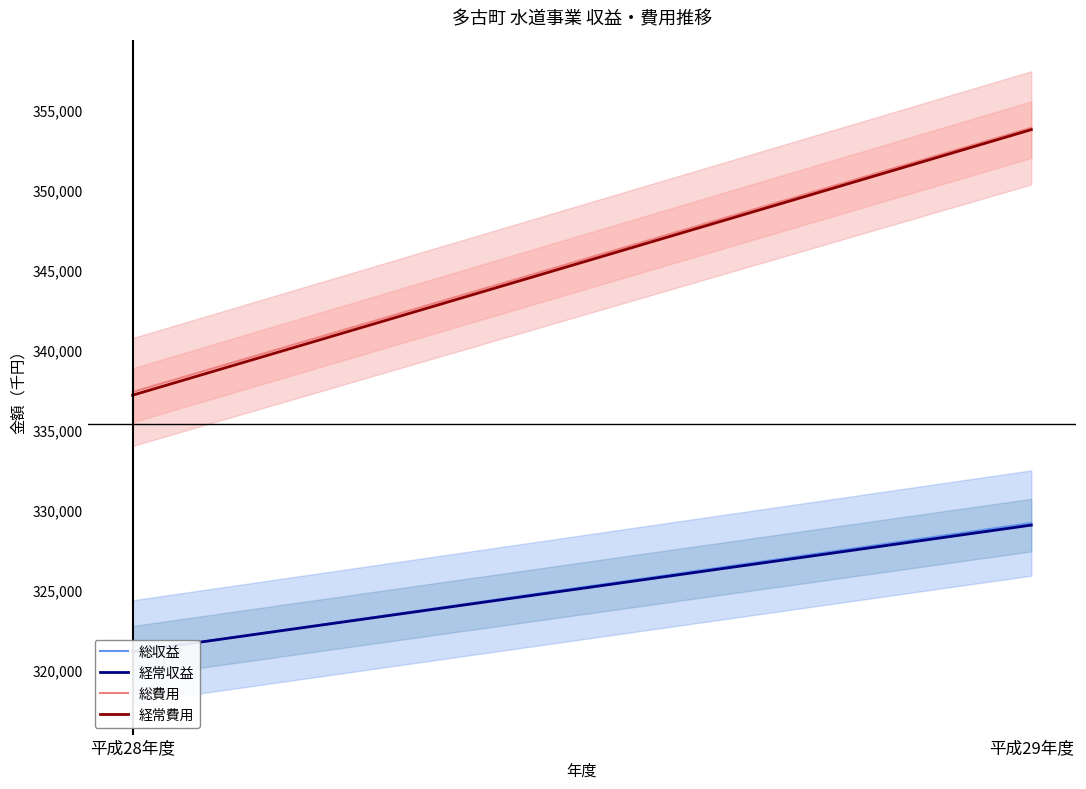

What is the average value of the 経常費用 series?

345444